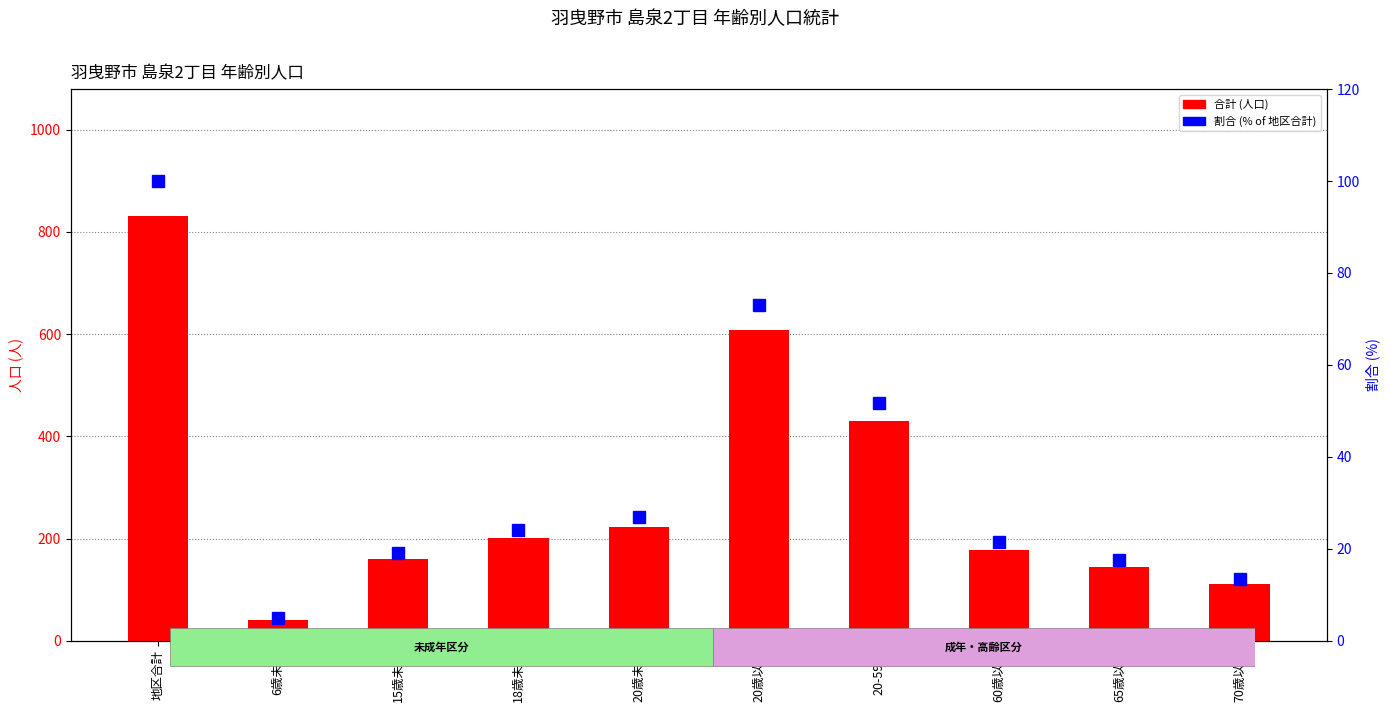

What is the difference between the highest and lowest values at 20歳未満?

196.1